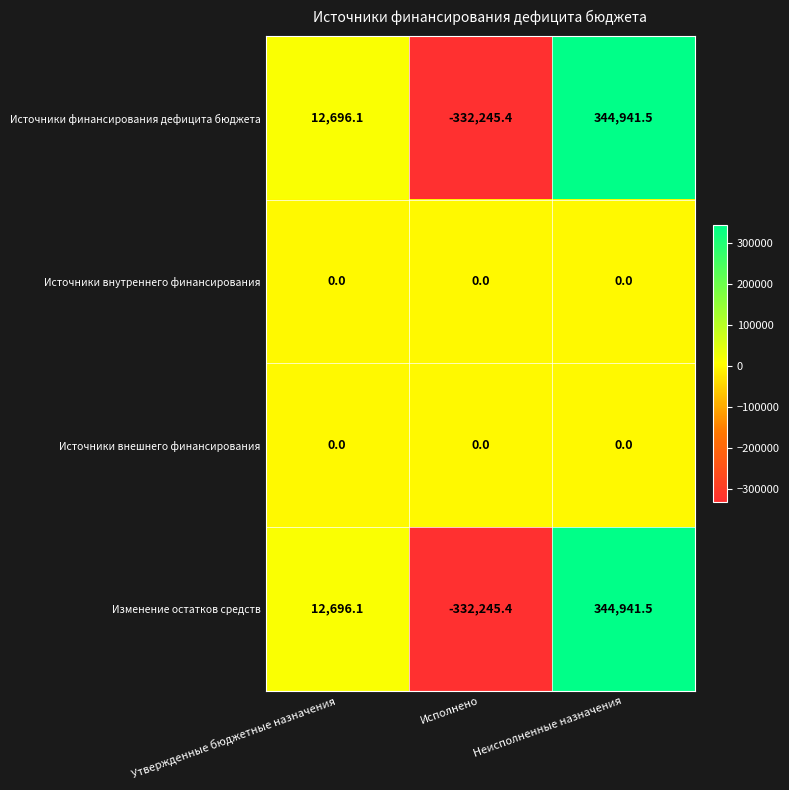

Where is Изменение остатков средств nearest to the value 6348?

Утвержденные бюджетные назначения